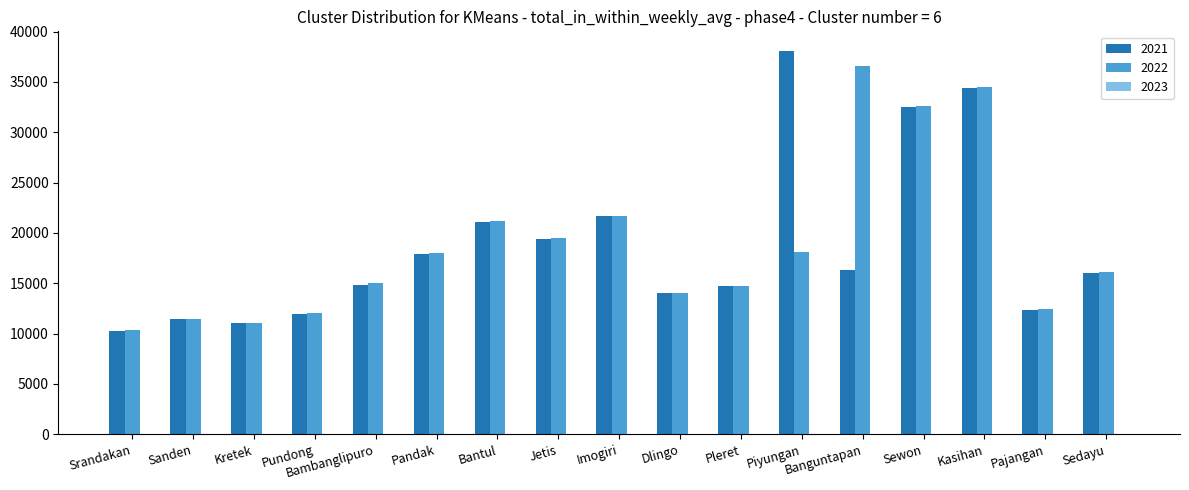

Is it true that 2021 equals 11457 at Imogiri?

False